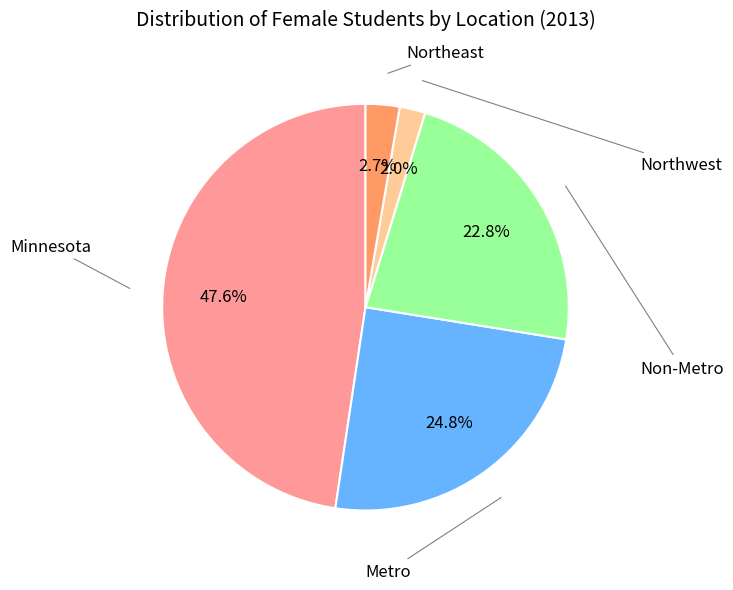

Does any single category account for the majority?

No